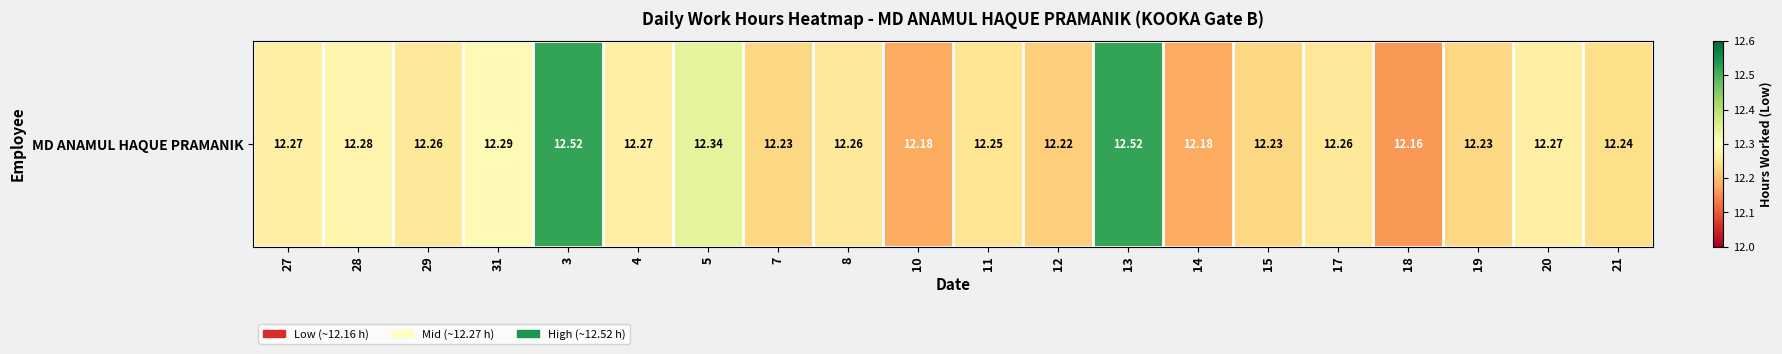

What is the average value?

12.3